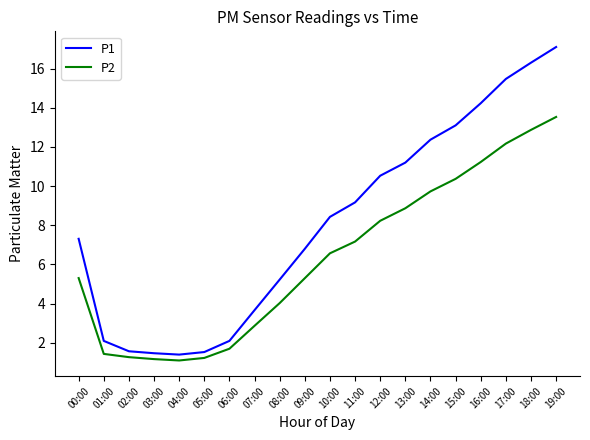

What position from the right is 14:00?

6